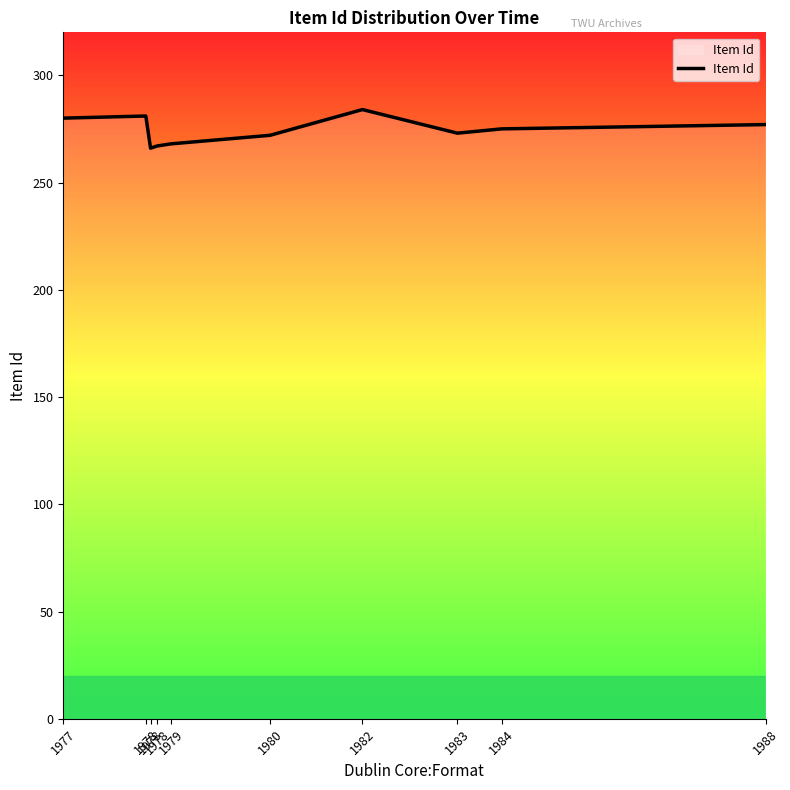

The value at 1978 is 281. True or false?

True